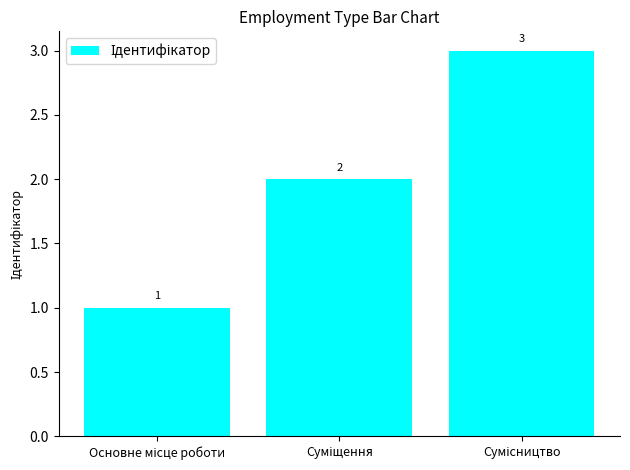

What is the greatest value displayed?

3